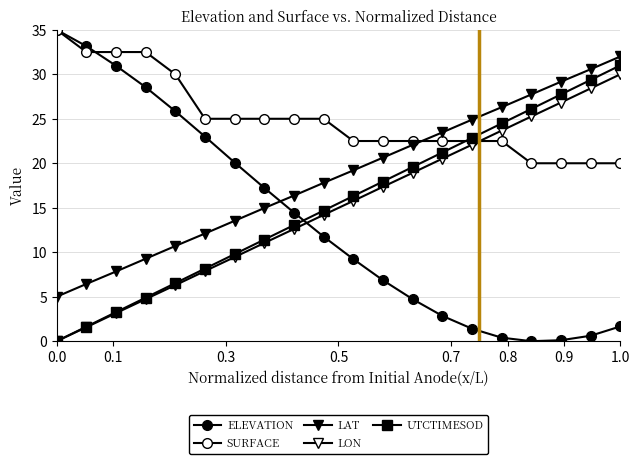

What is the value of the LON point at the 14th from the left?

20.5